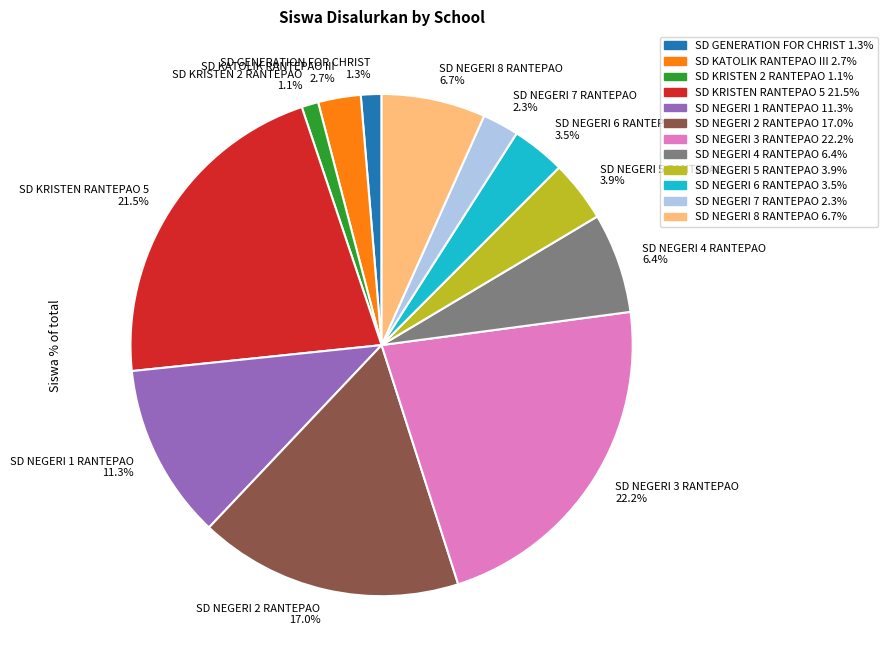

To the nearest percent, what is the average slice percentage?

8%